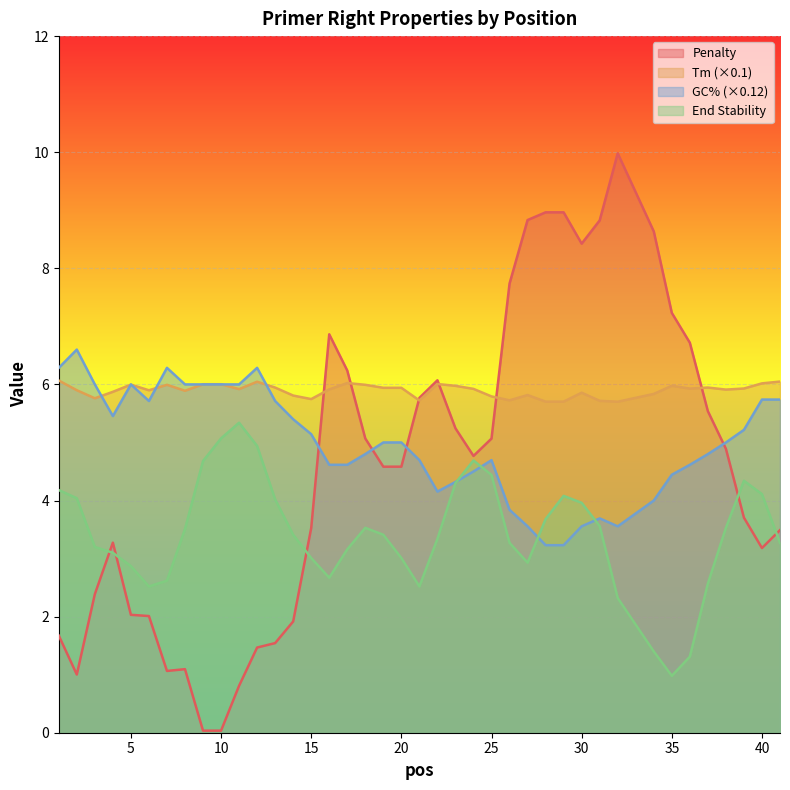

Between which two adjacent categories do PRIMER_RIGHT_0_GC_PERCENT and pen first intersect?

15 and 16